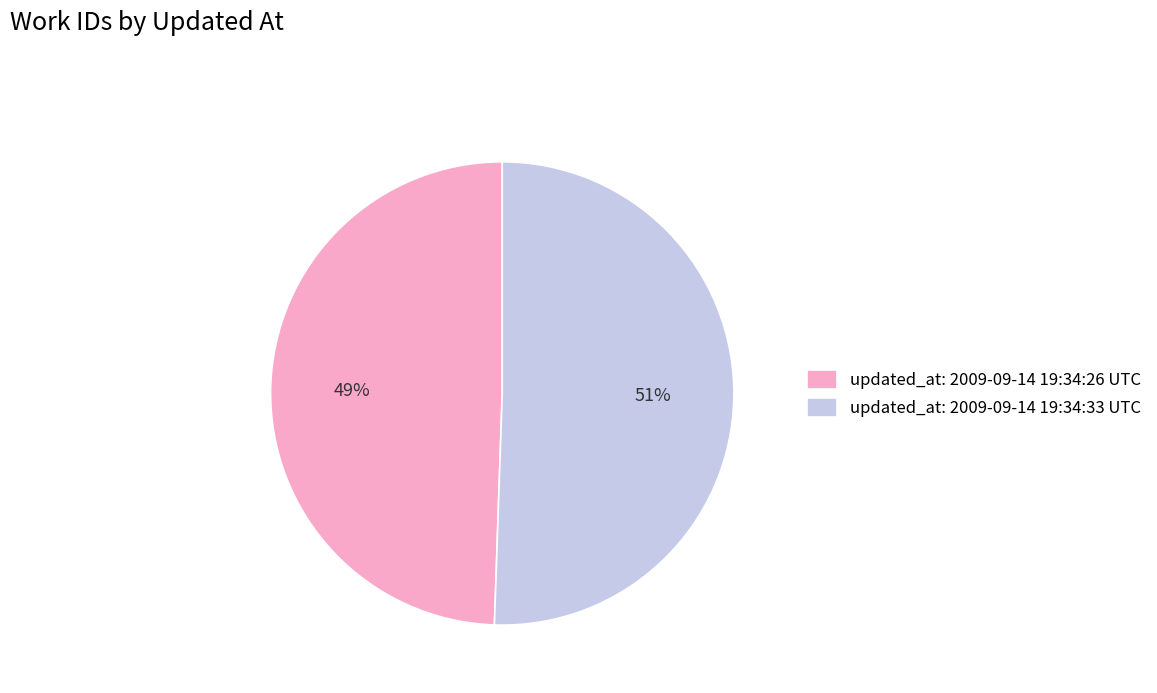

To the nearest percent, what is the average slice percentage?

50%